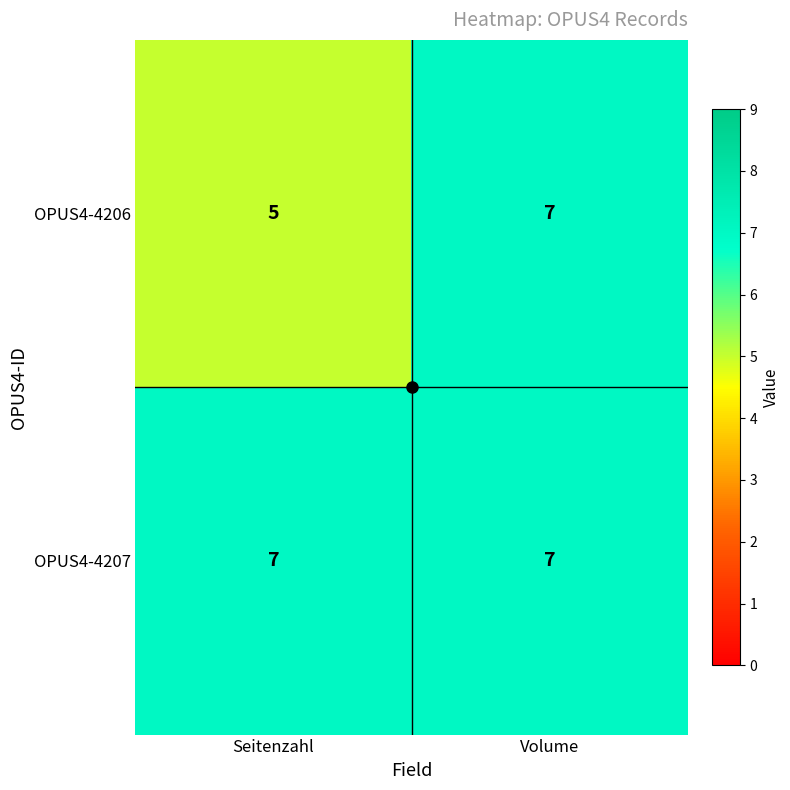

What is the average value of the OPUS4-4206 series?

6